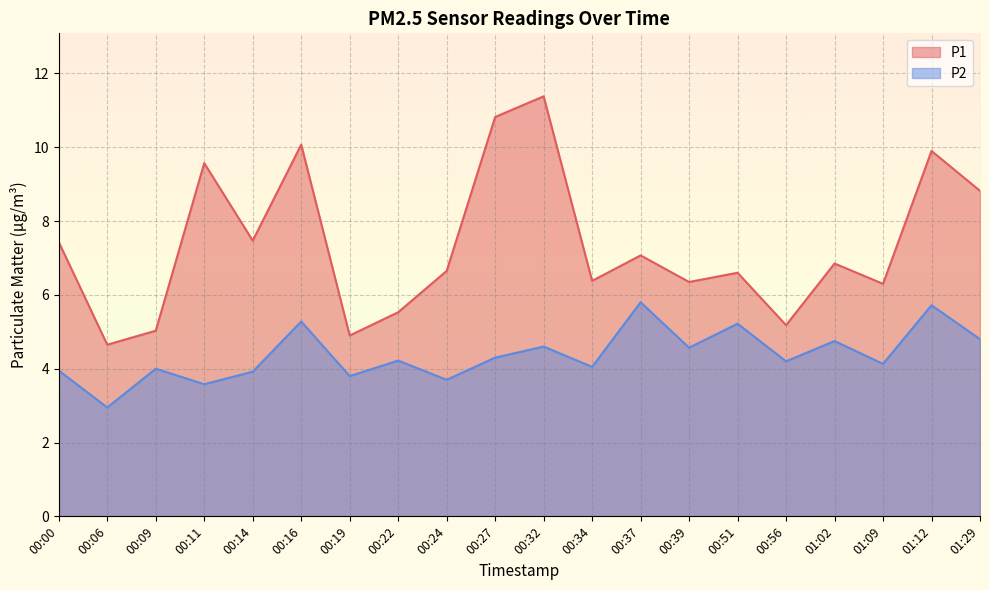

How many lines are shown in the chart?

2